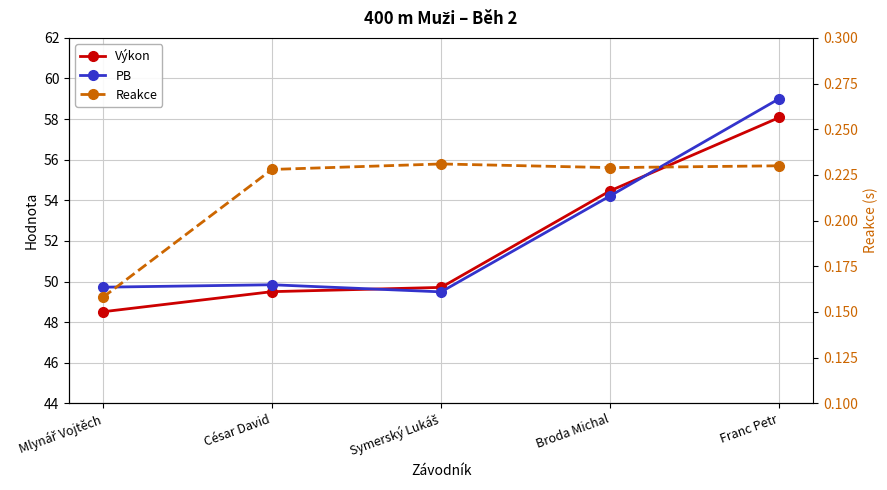

Count the Reakce values in the range 0 to 1.

5